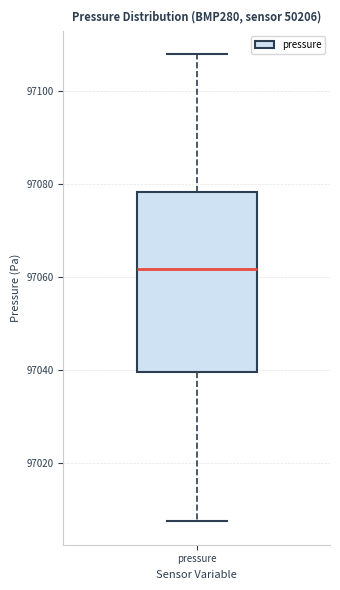

Transcribe this box plot: give where the median line is, the range the box spans, and where the two whiskers end, as read against the y-axis. The values are not printed on the chart, so give them approximately, as read against the axis.

median 97062, box 97040 to 97078, whiskers 97008 to 97108